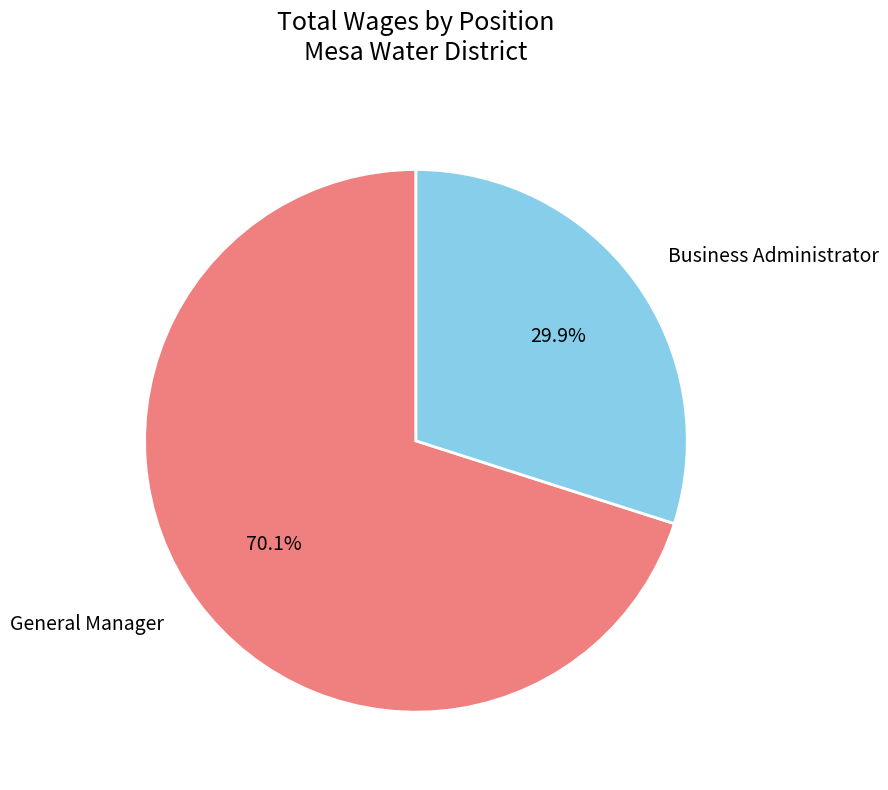

Rank the categories by value from lowest to highest.

Business Administrator, General Manager